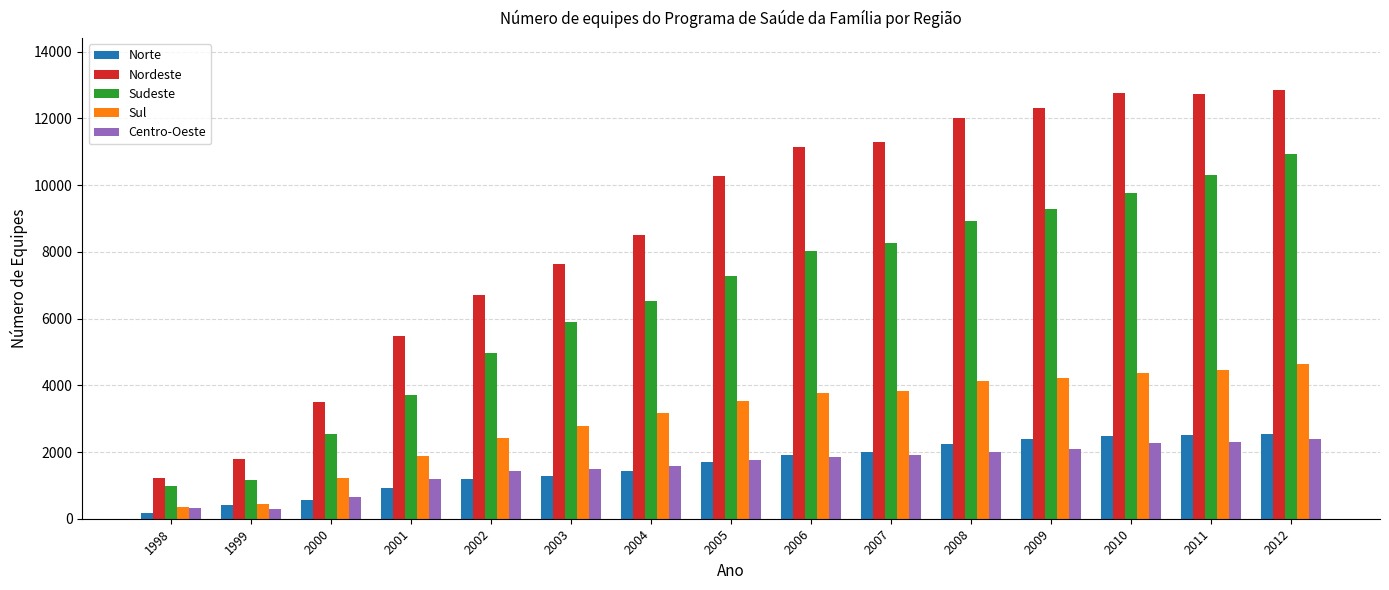

Which series has the widest spread of values?

Nordeste